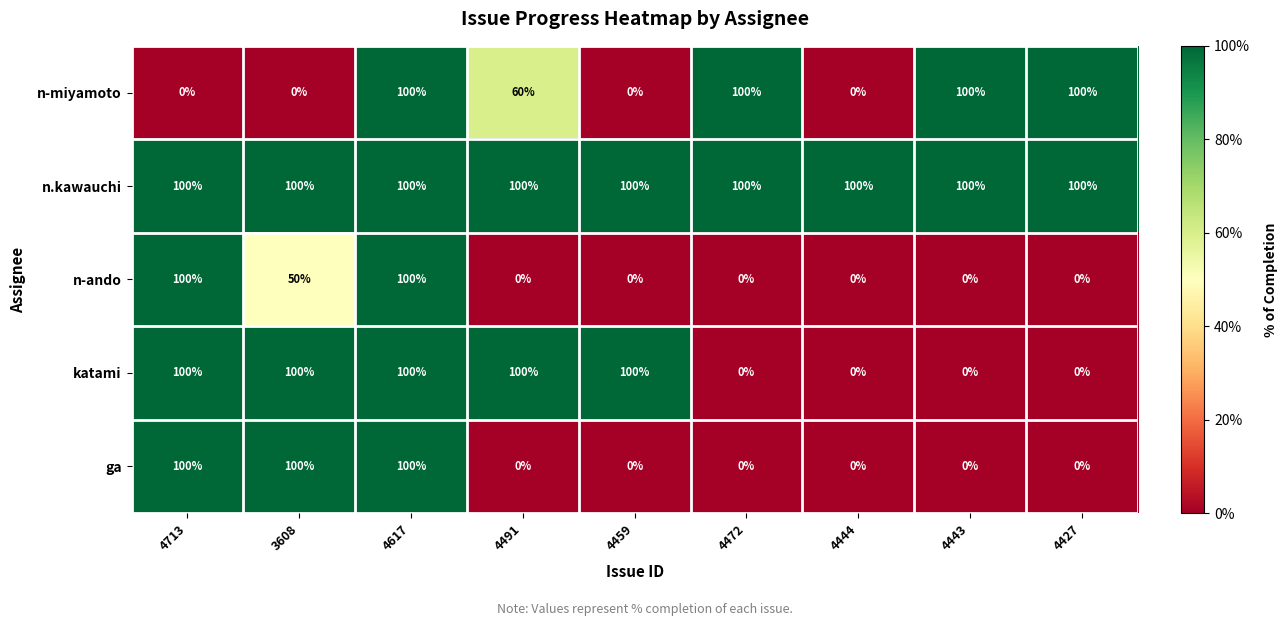

At which category is the sum across all series the highest?

4617